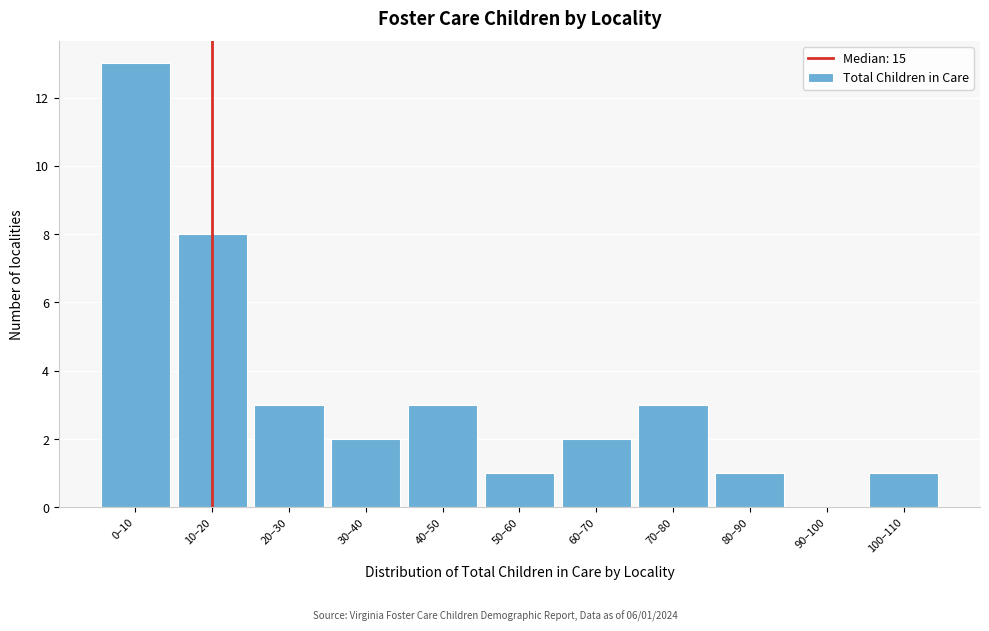

Reading left to right, list all the values displayed in this chart.

0–10=13	10–20=8	20–30=3	30–40=2	40–50=3	50–60=1	60–70=2	70–80=3	80–90=1	90–100=0	100–110=1